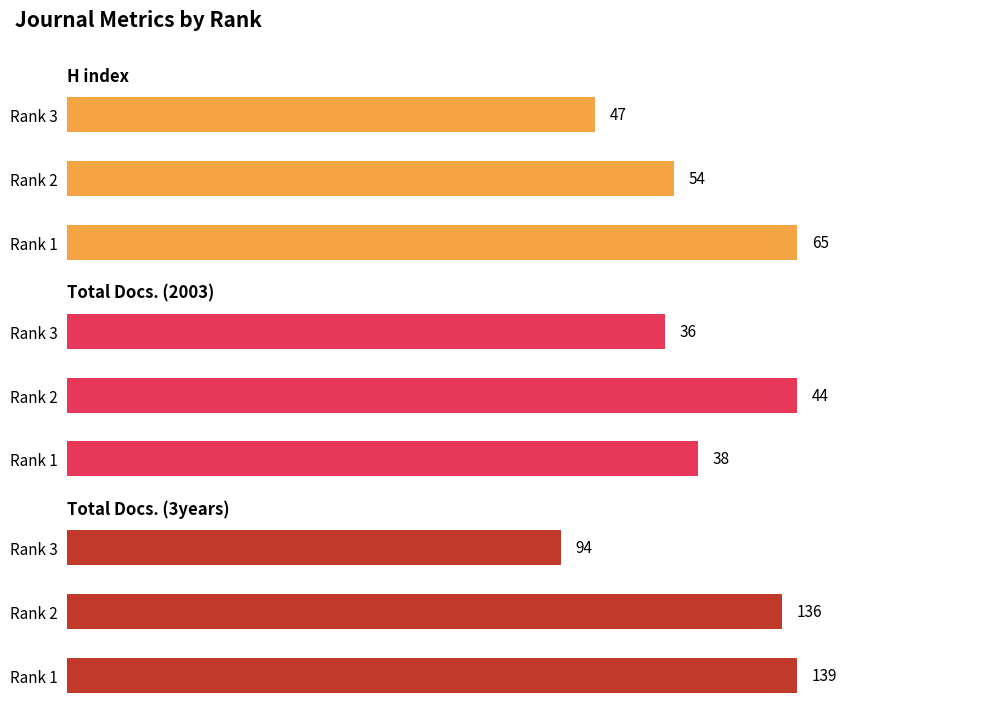

Are the bars grouped side by side (vs. stacked)?

Yes